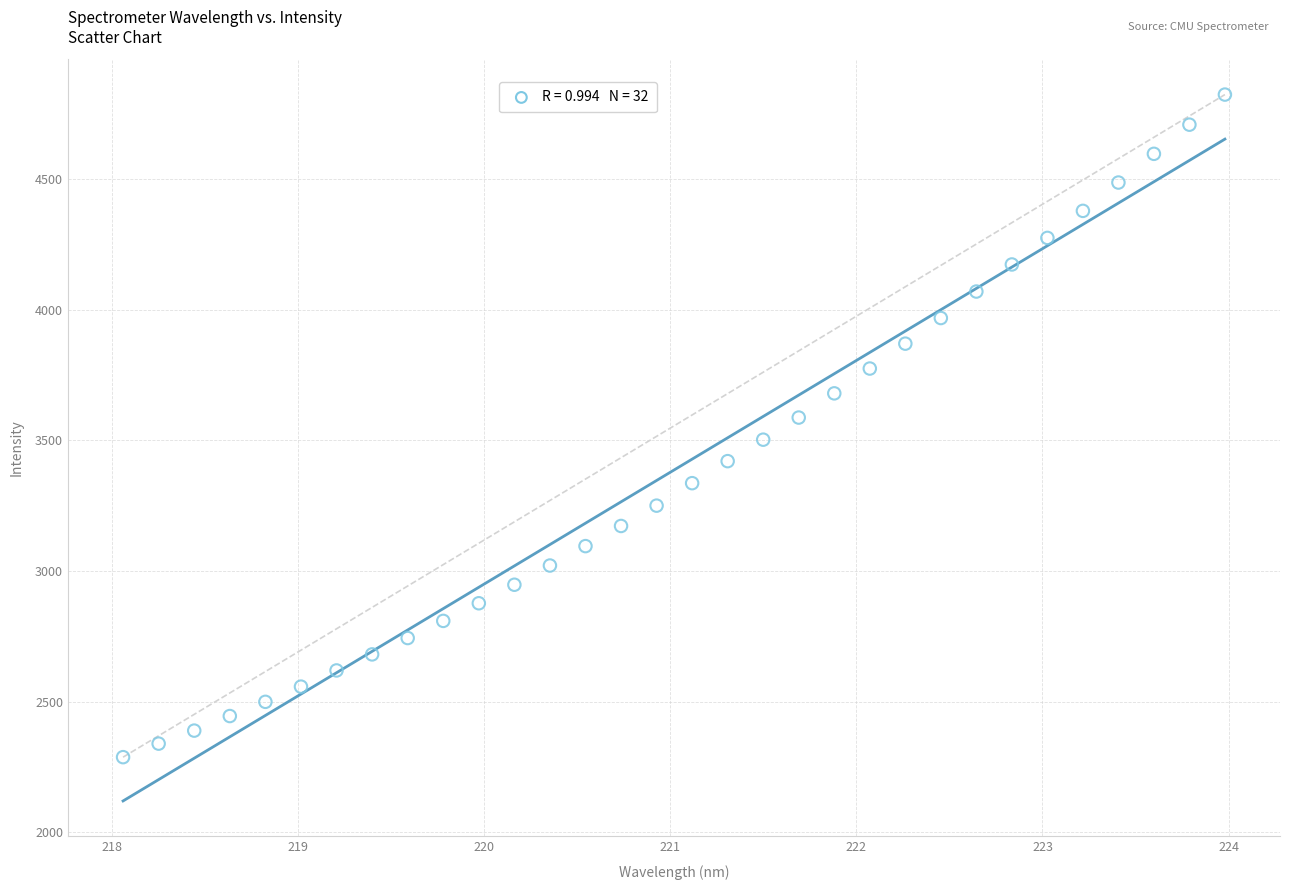

What is the range of Y values (max minus min)?

2534.3